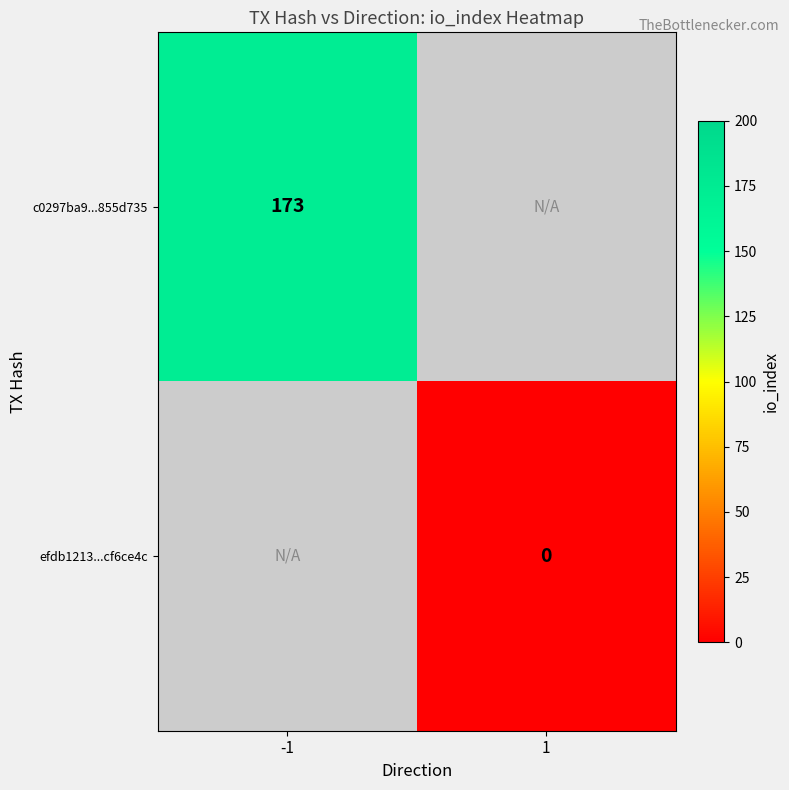

The value of c0297ba9...855d735 at -1 is 173. True or false?

True